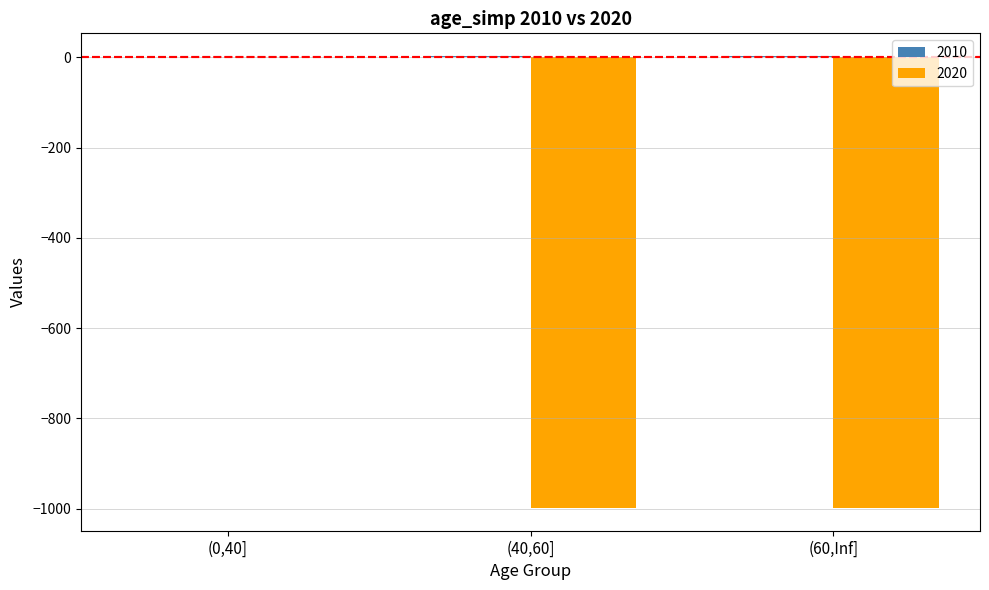

True or false: 2020 has a value of -394 at (60,Inf].

False